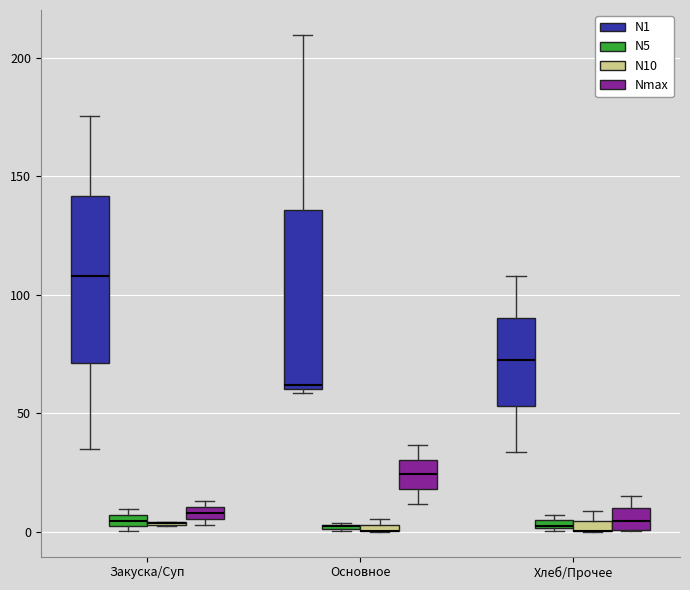

Comparing the boxes themselves (not the whiskers), which one is the tallest?

Основное (N1)